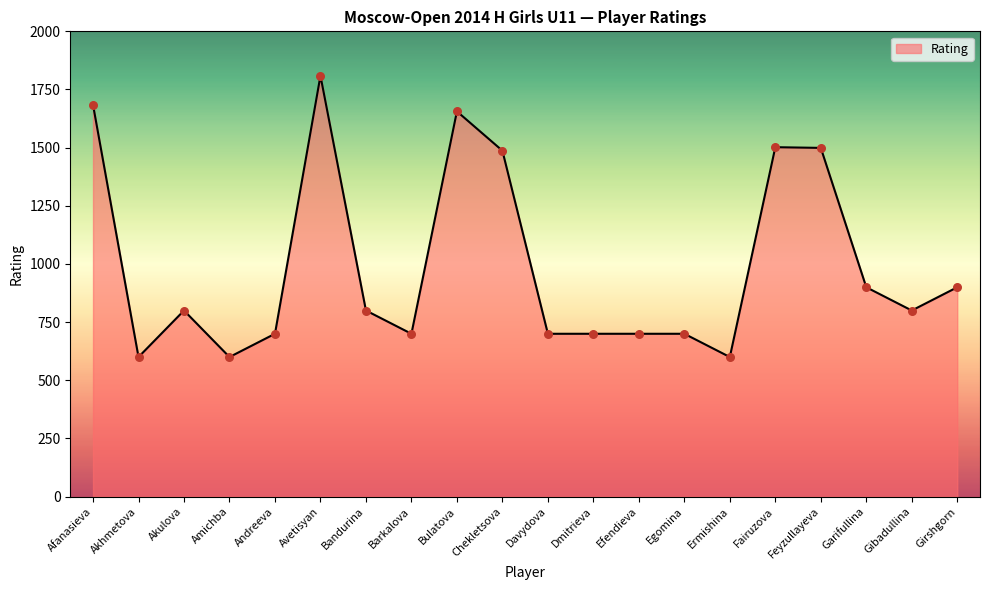

Between Amichba and Dmitrieva, which is larger?

Dmitrieva